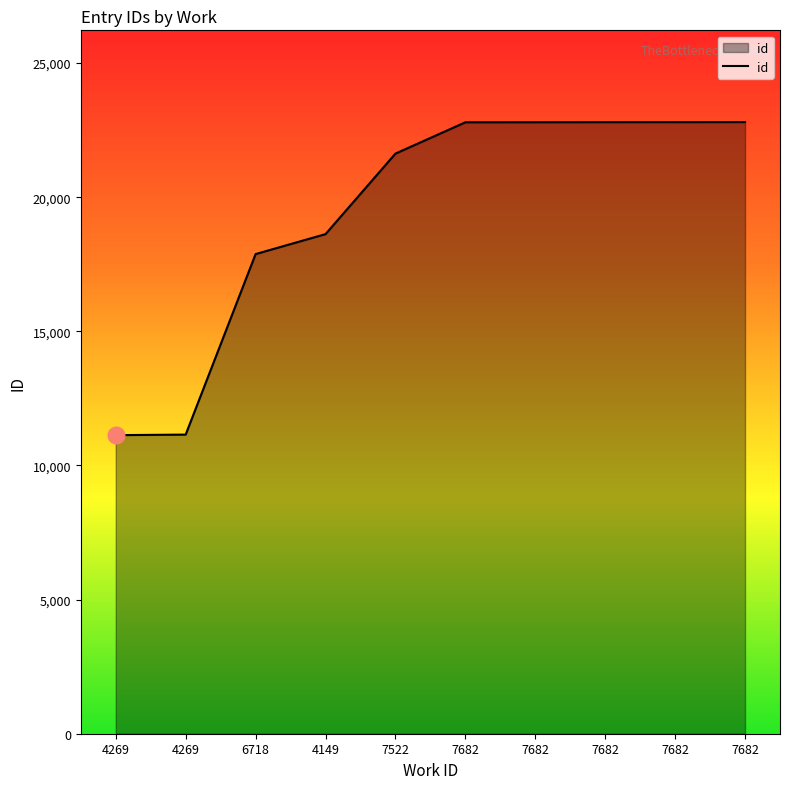

Is it true that the value at 4269 is 11129?

True